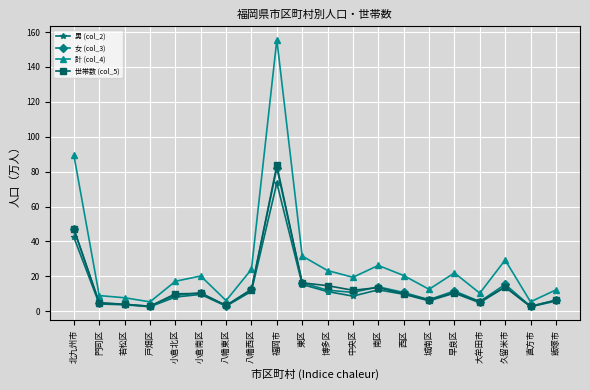

True or false: 女 (col_3) has more than 2 points higher than both neighbors.

True